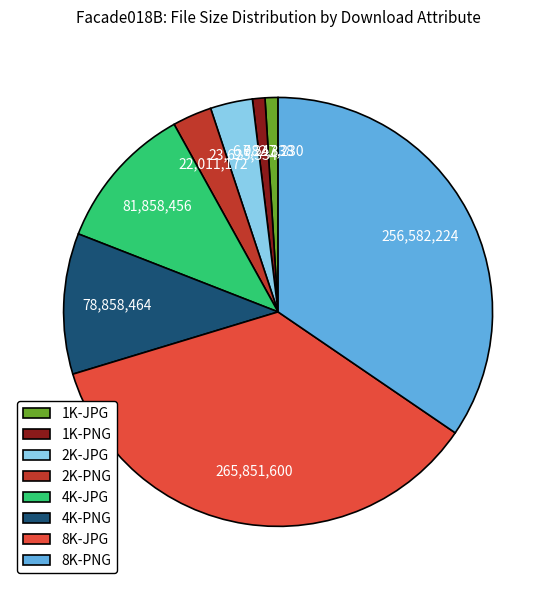

Is there any slice that represents more than half of the pie?

No